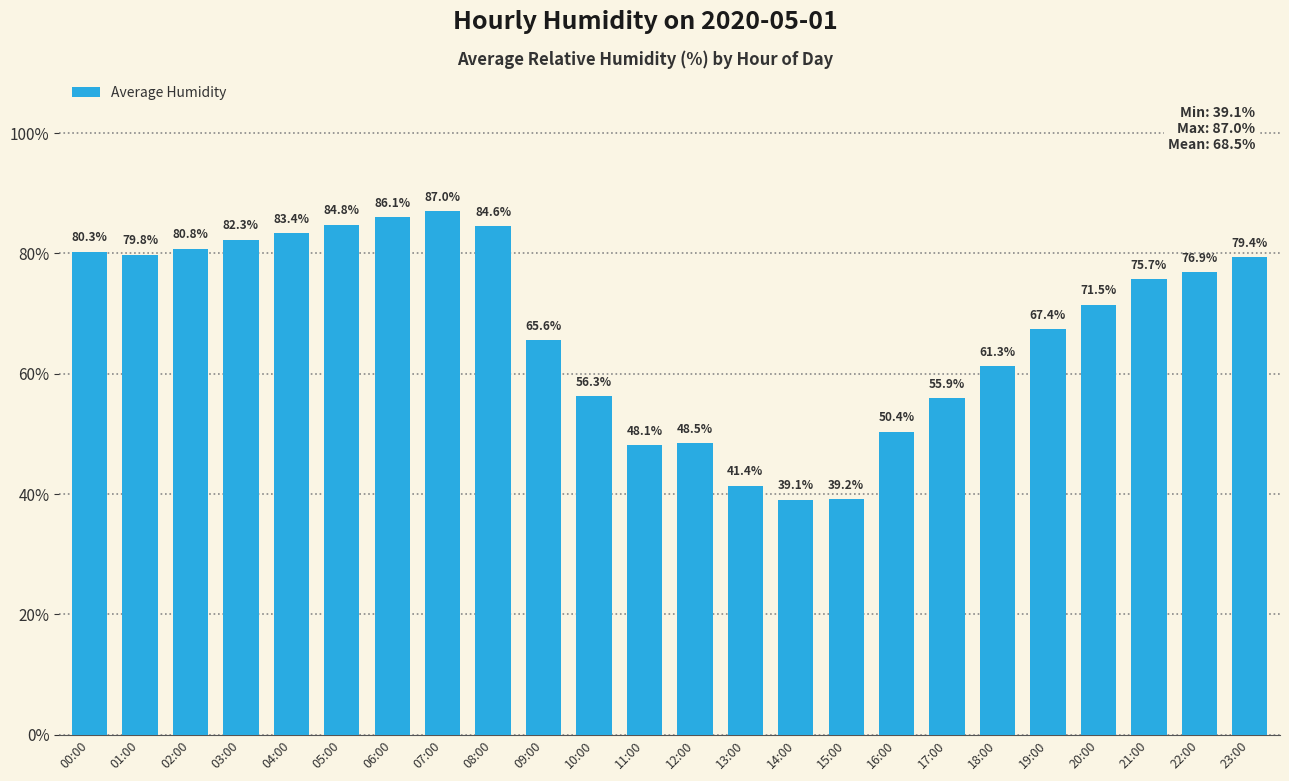

What is the label of the 14th bar from the left?

13:00